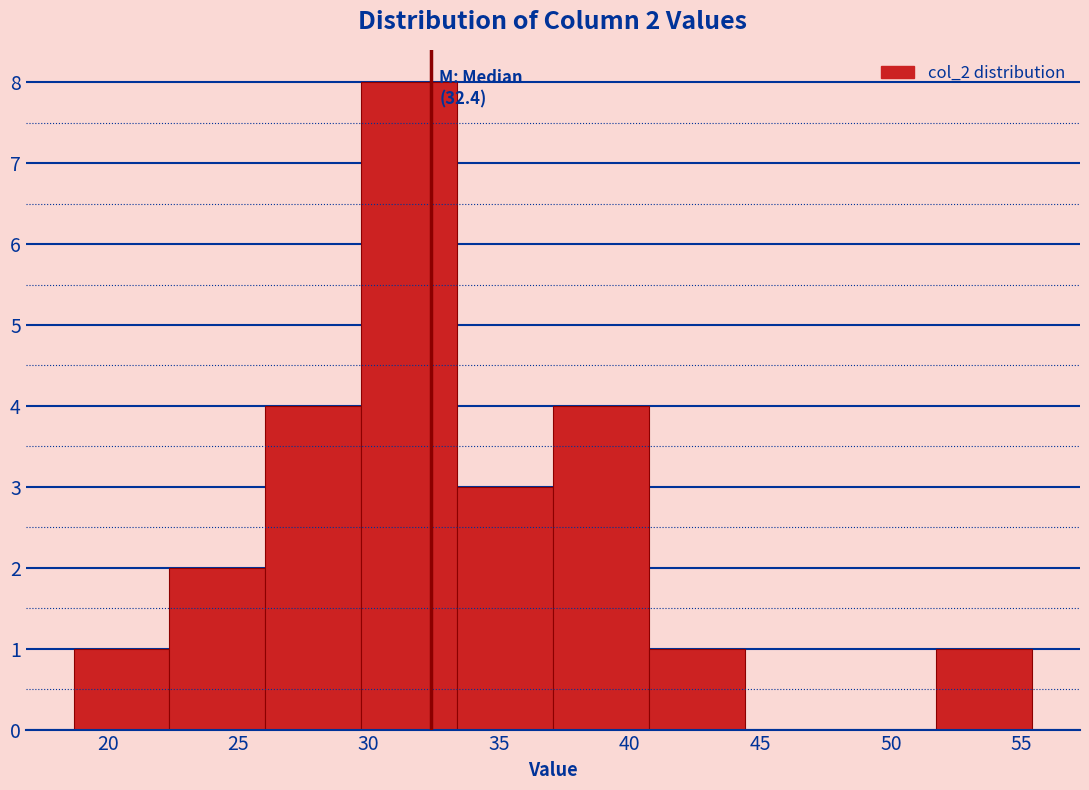

Over which range of the x-axis is the bar tallest?

29.5 to 33.5